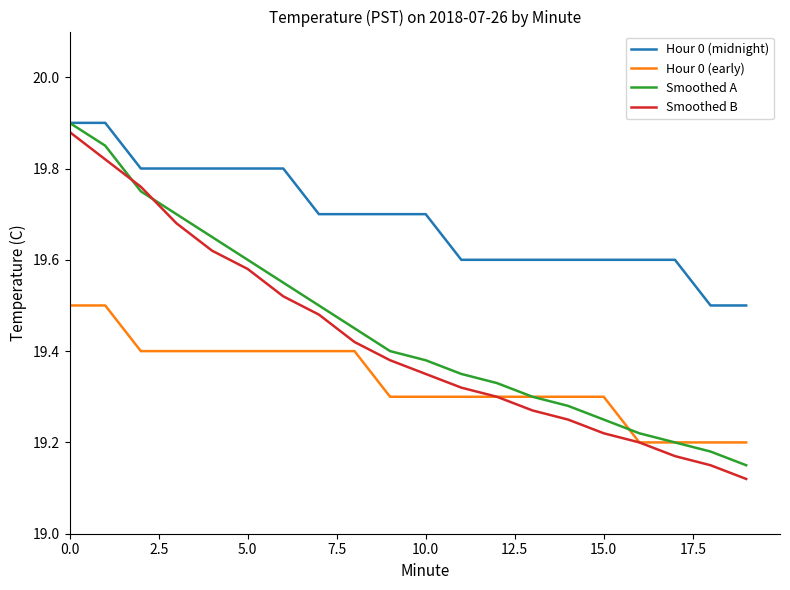

Does the chart display data point markers on the line(s)?

No